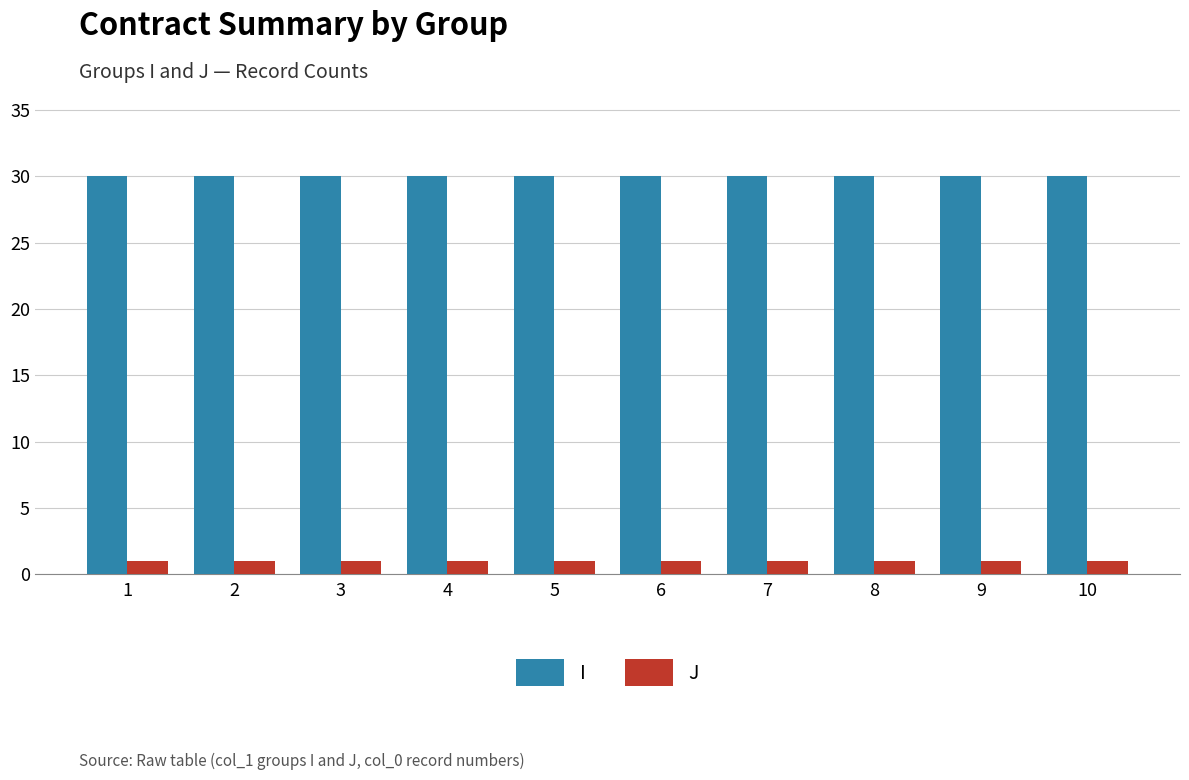

What is the sum of the I values at 7 and 10?

60